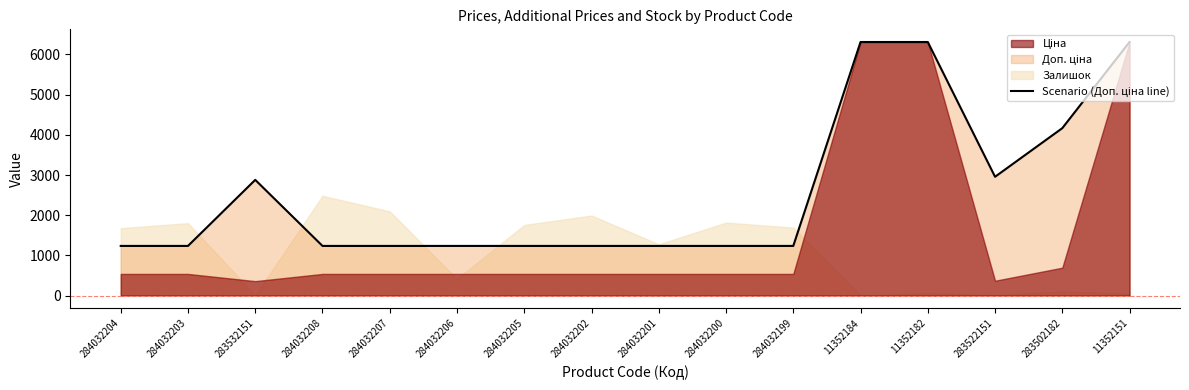

How many points are higher than both their immediate neighbors (excluding endpoints)?

1